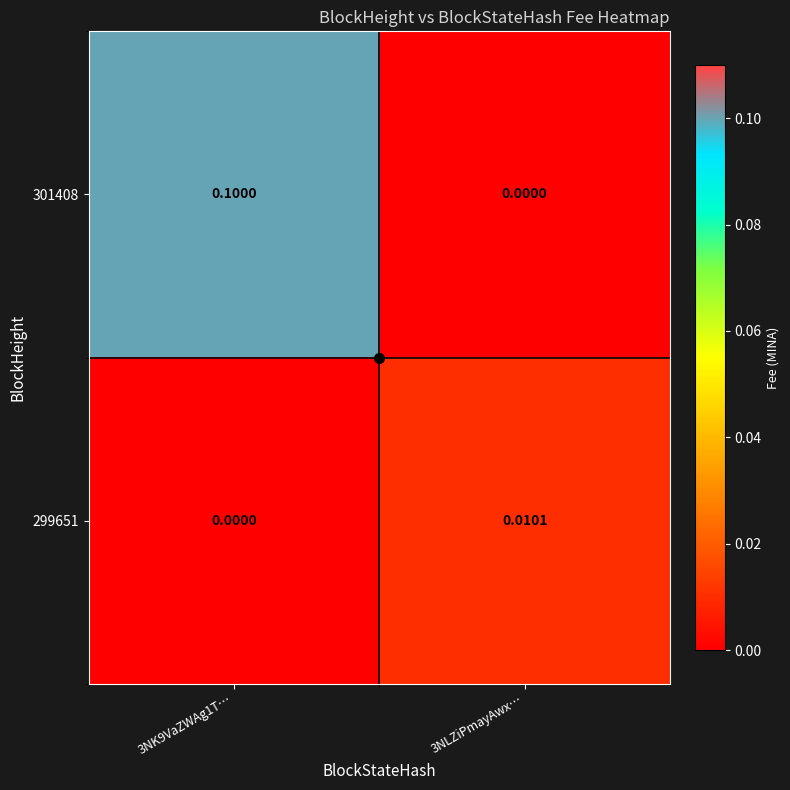

Rank the series by their maximum value, from highest to lowest.

301408, 299651